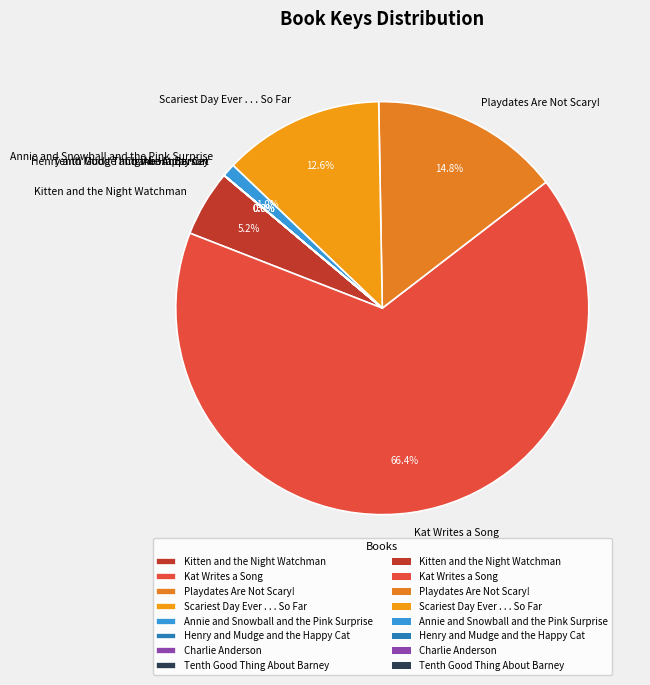

Which has a higher value, Kat Writes a Song or Playdates Are Not Scary!?

Kat Writes a Song